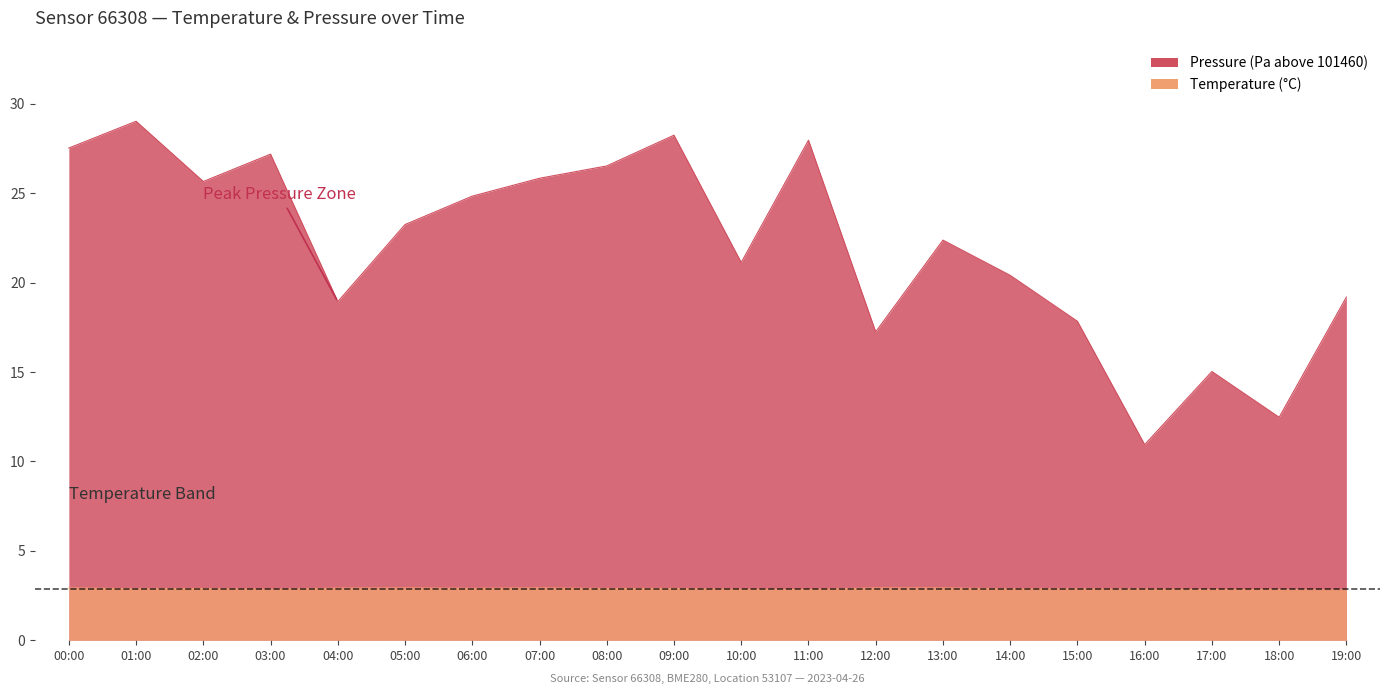

At which label is pressure_norm closest to 19?

04:00